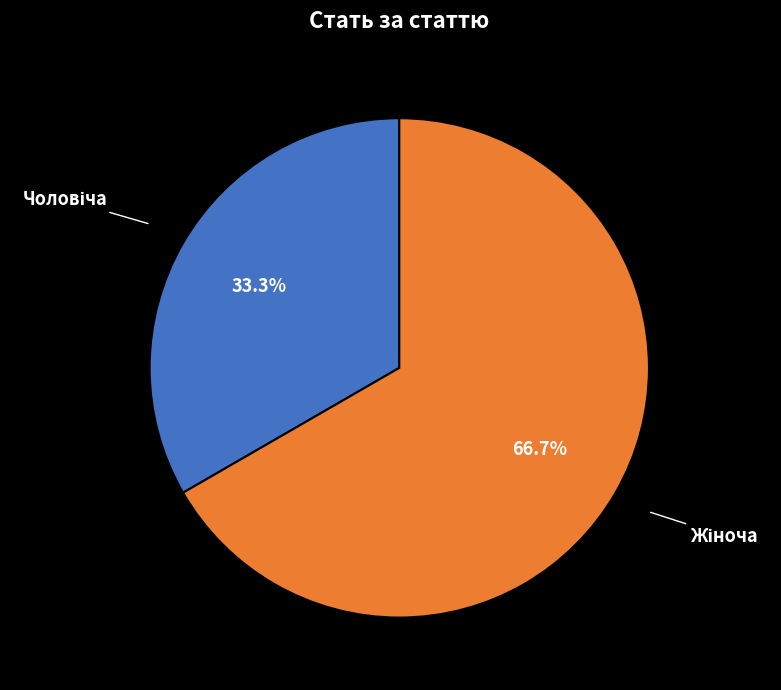

Is there any slice that represents more than half of the pie?

Yes